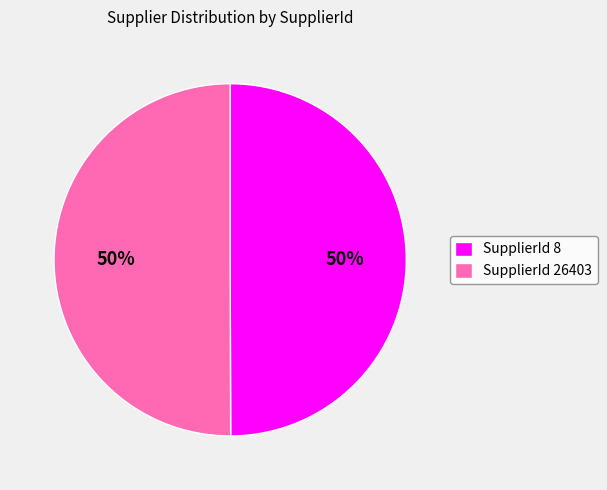

To the nearest percent, what percentage of the pie is SupplierId 26403?

50%